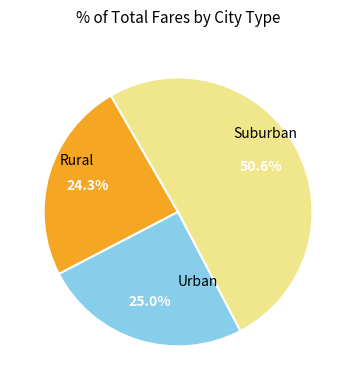

Is there a majority slice in this chart?

Yes